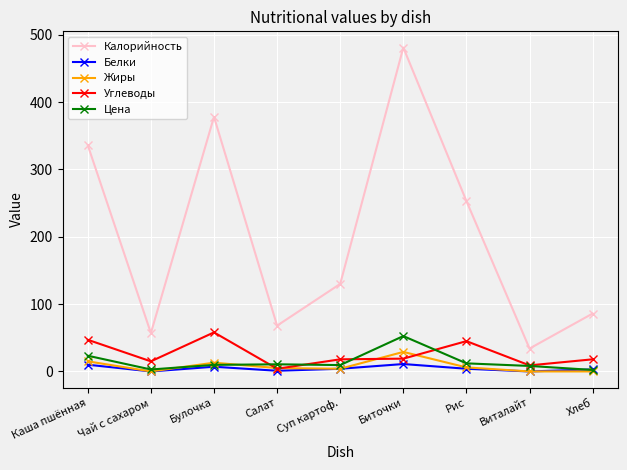

What is the label of the 2nd point from the left?

Чай с сахаром